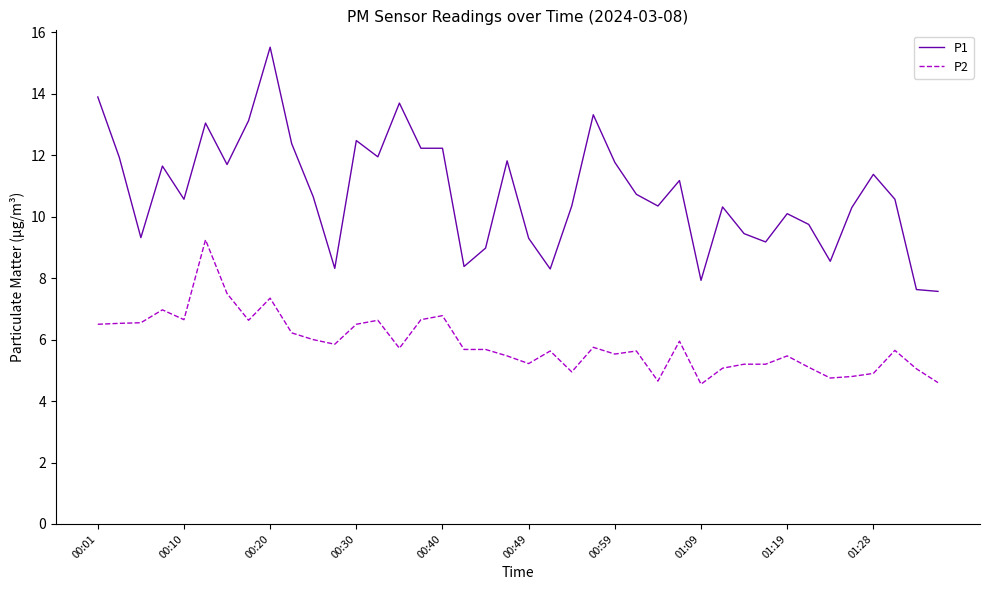

Which series has the largest range (max minus min)?

P1